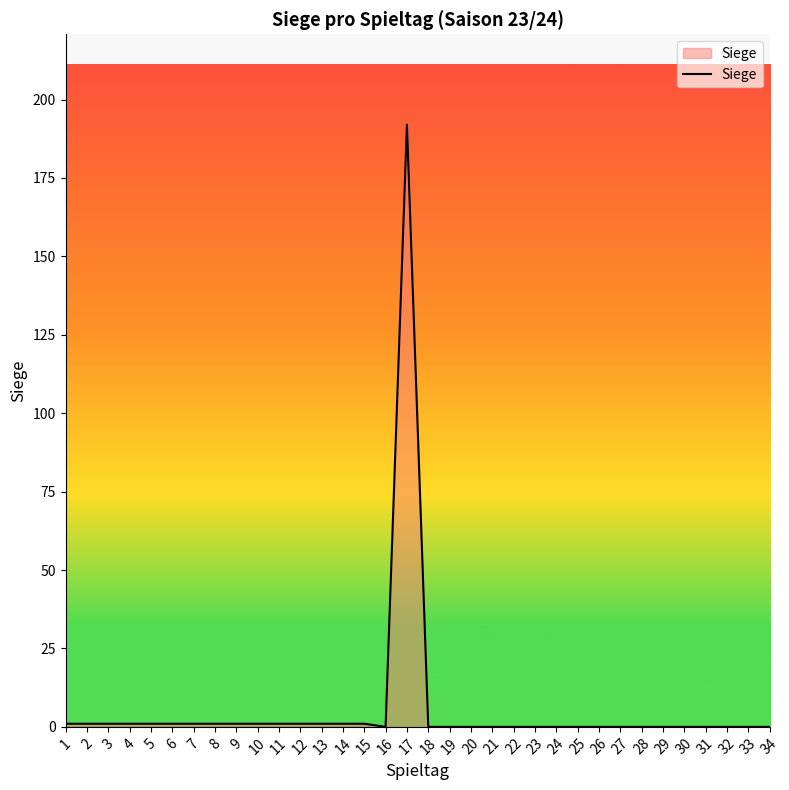

Reading right to left, extract all data points from this chart.

0	0	0	0	0	0	0	0	0	0	0	0	0	0	0	0	0	192	0	1	1	1	1	1	1	1	1	1	1	1	1	1	1	1